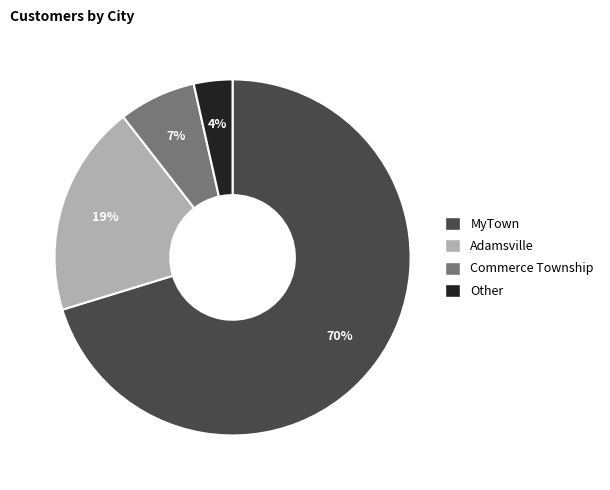

To the nearest percent, what is the combined percentage of Commerce Township and Adamsville?

26%